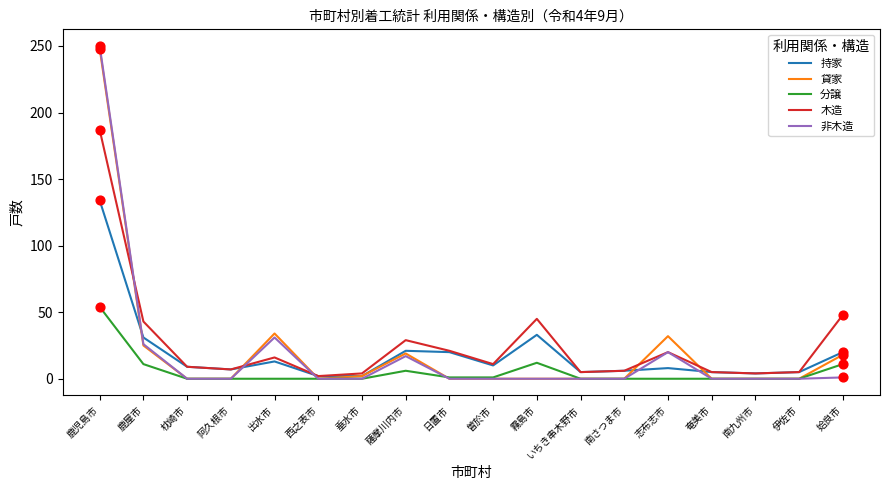

What is the total value across all series at 曽於市?

22